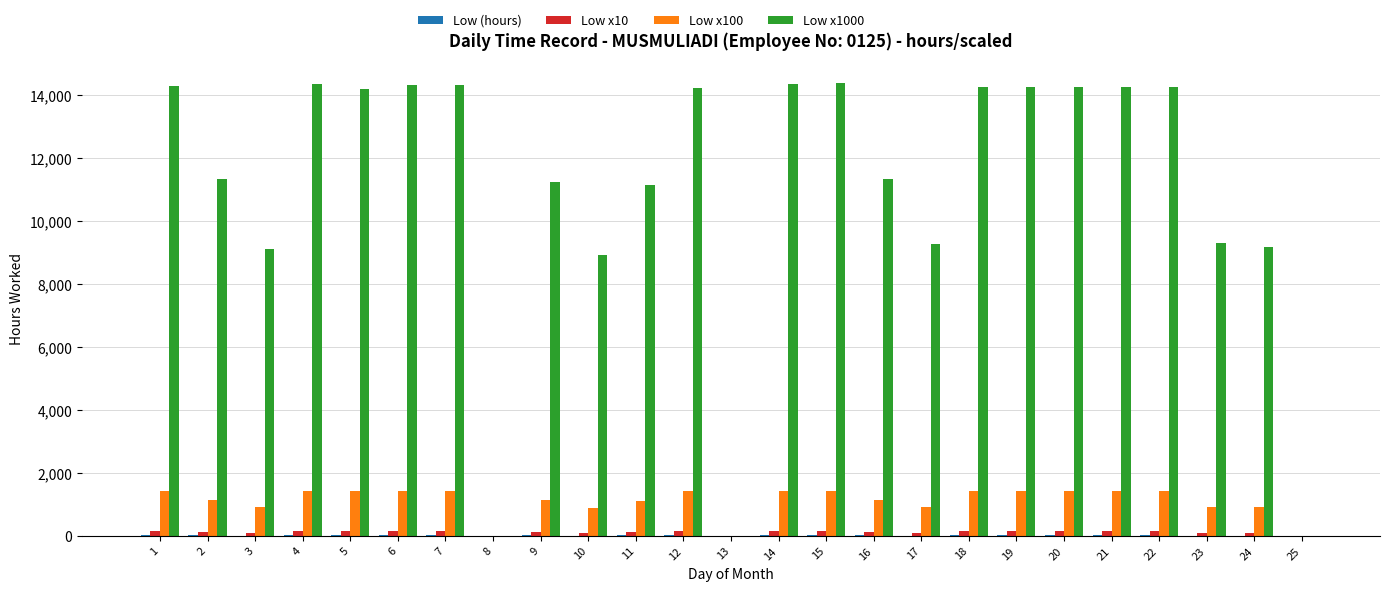

What is the greatest value displayed?

14390.0